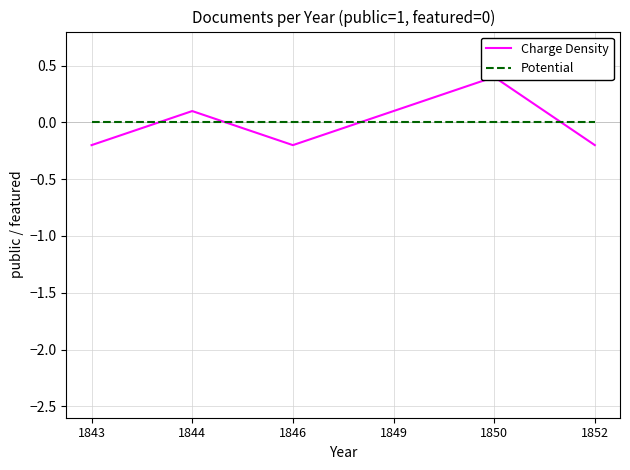

What are all the series names shown in the legend?

Charge Density, Potential